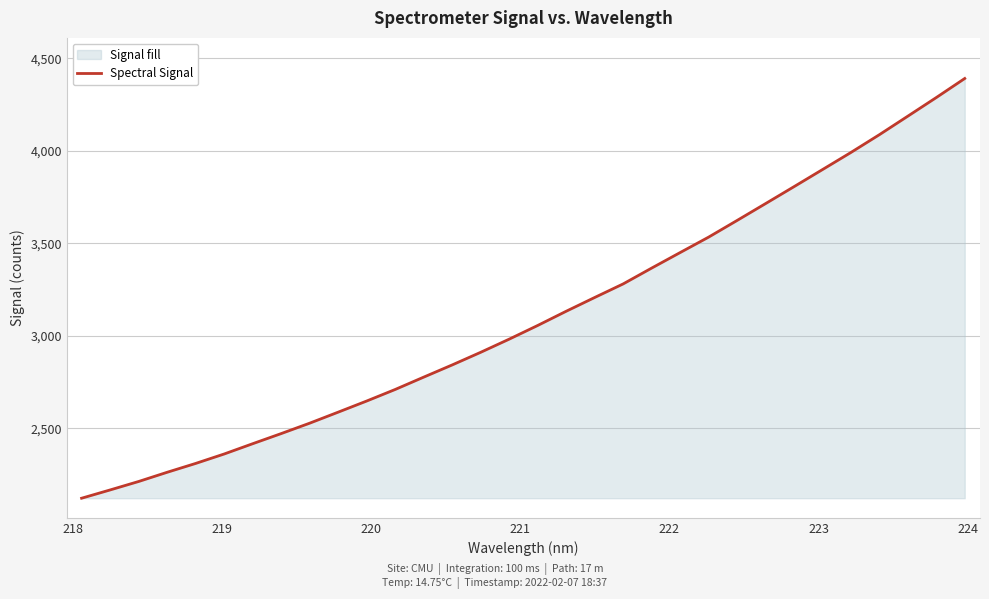

What is the maximum value shown in the chart?

4391.8